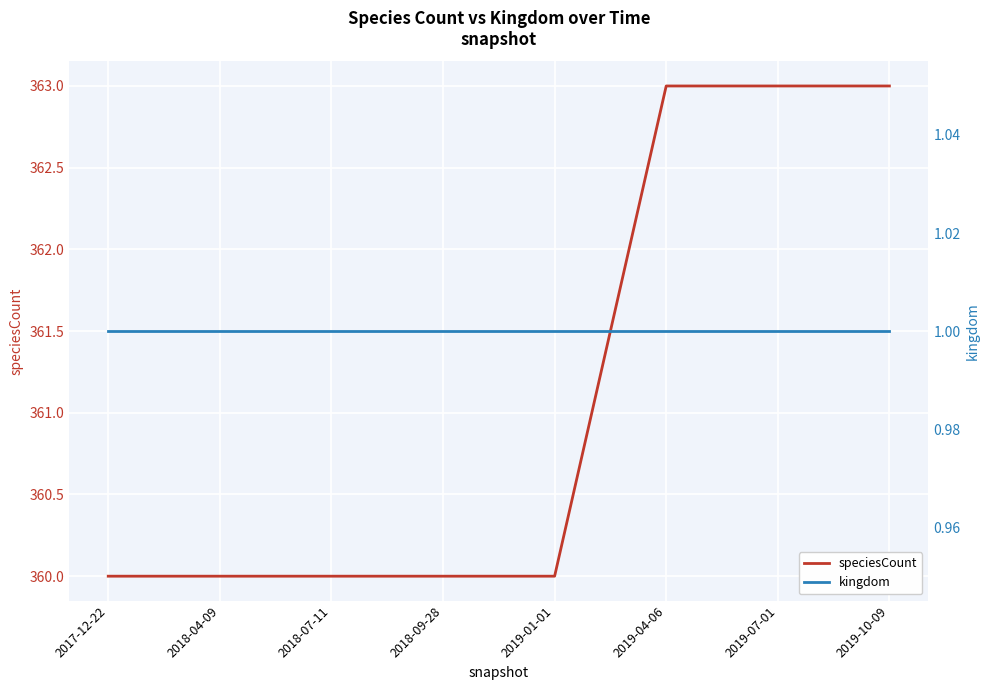

Between 2019-10-09 and 2018-09-28, which is larger?

2019-10-09